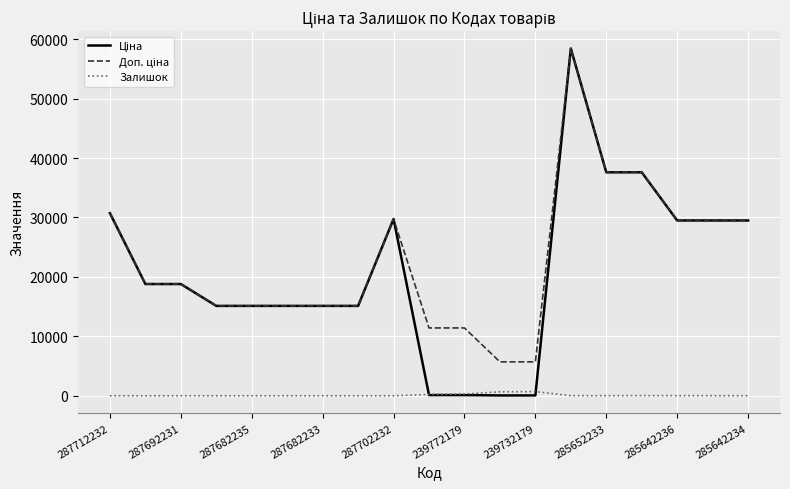

What is the maximum value shown in the chart?

58426.5